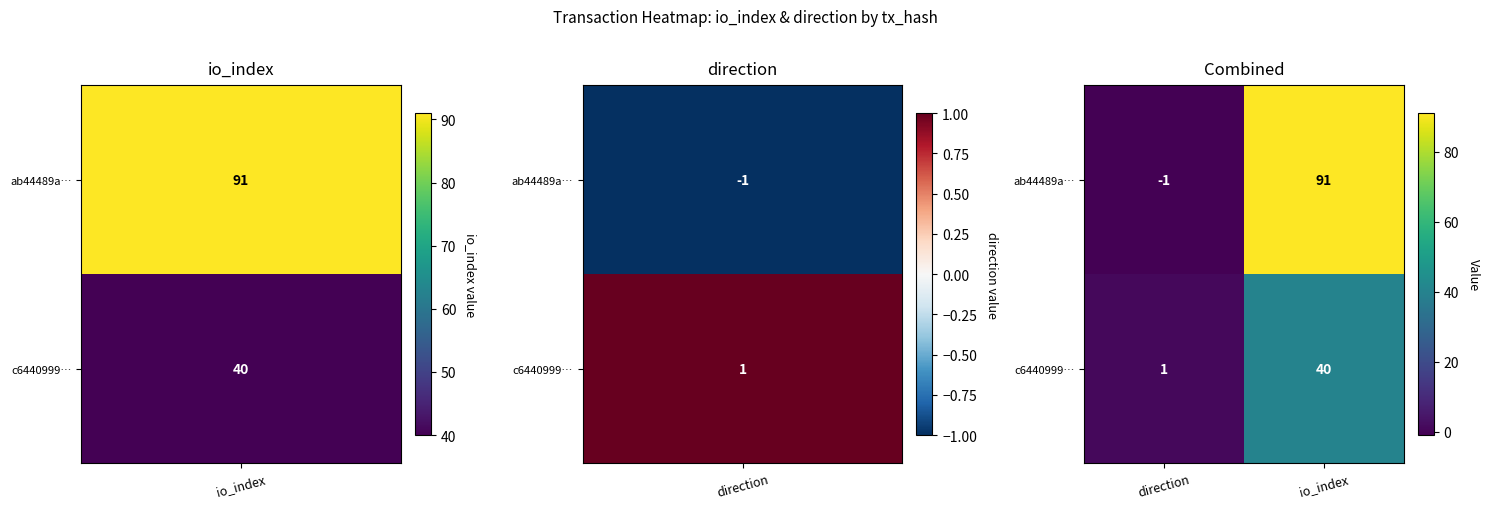

What is the spread (max minus min) of values at io_index?

51